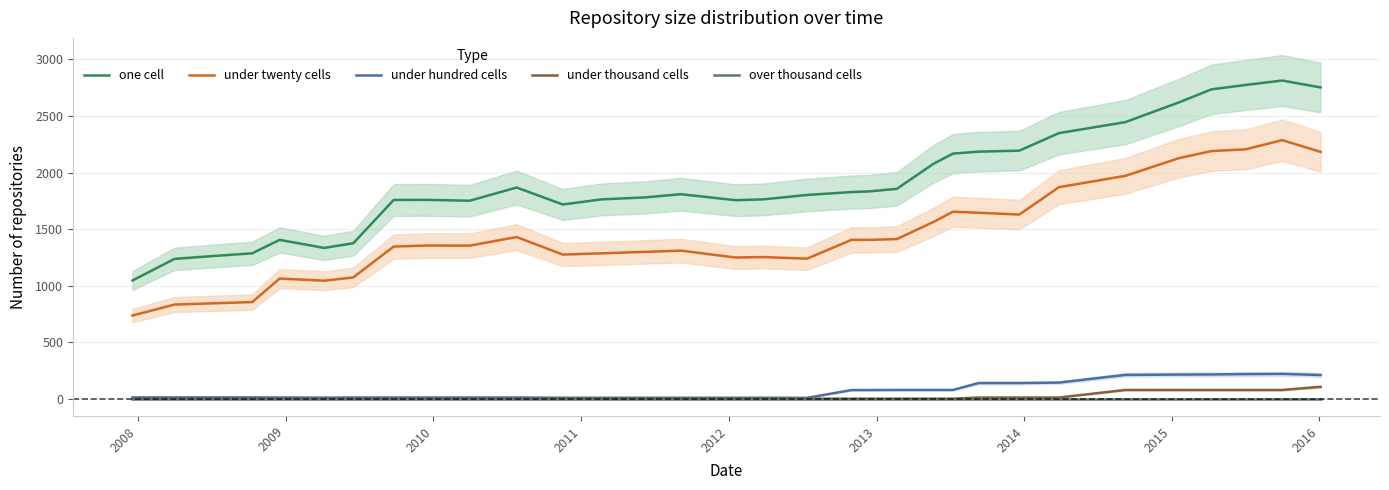

What is the highest value of the under hundred cells series?

220